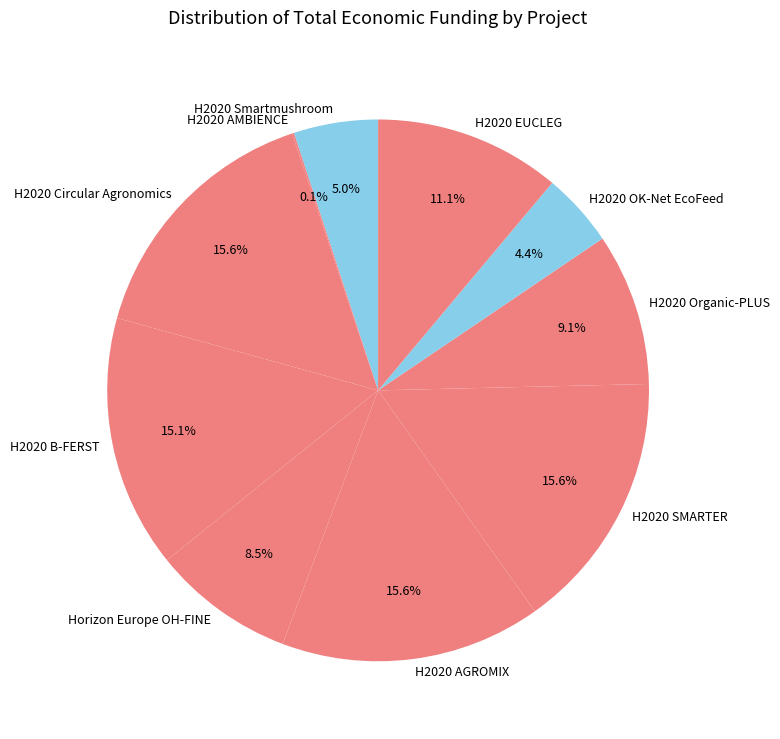

Is the sum of H2020 B-FERST and H2020 Organic-PLUS greater than half?

No